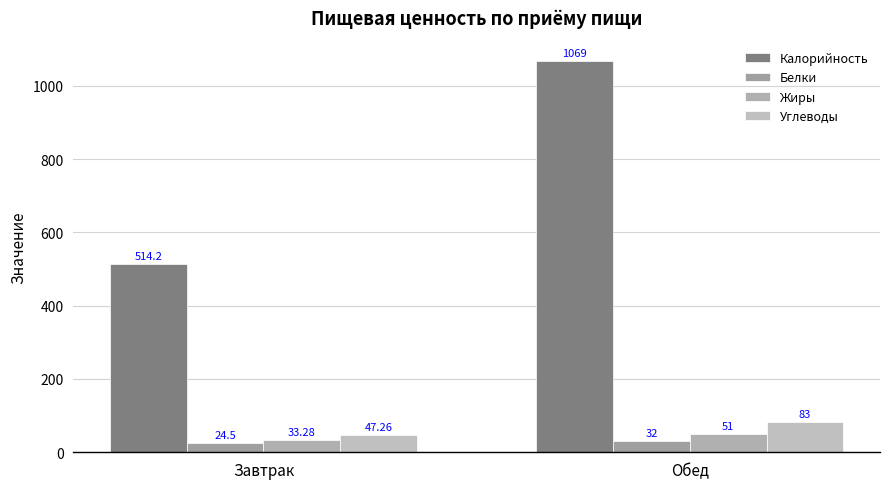

Between Завтрак and Обед, which series saw the biggest shift?

Калорийность